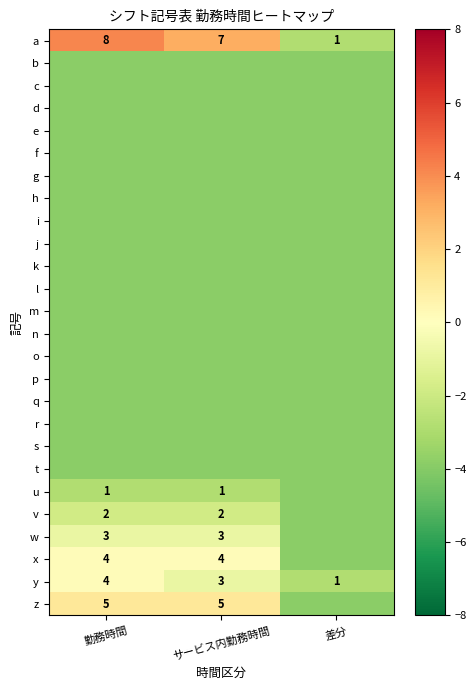

What is the approximate value of d at 勤務時間?

-3.9